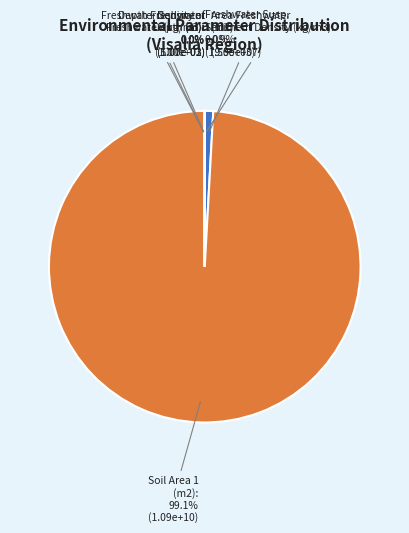

How many segments does this pie chart have?

6